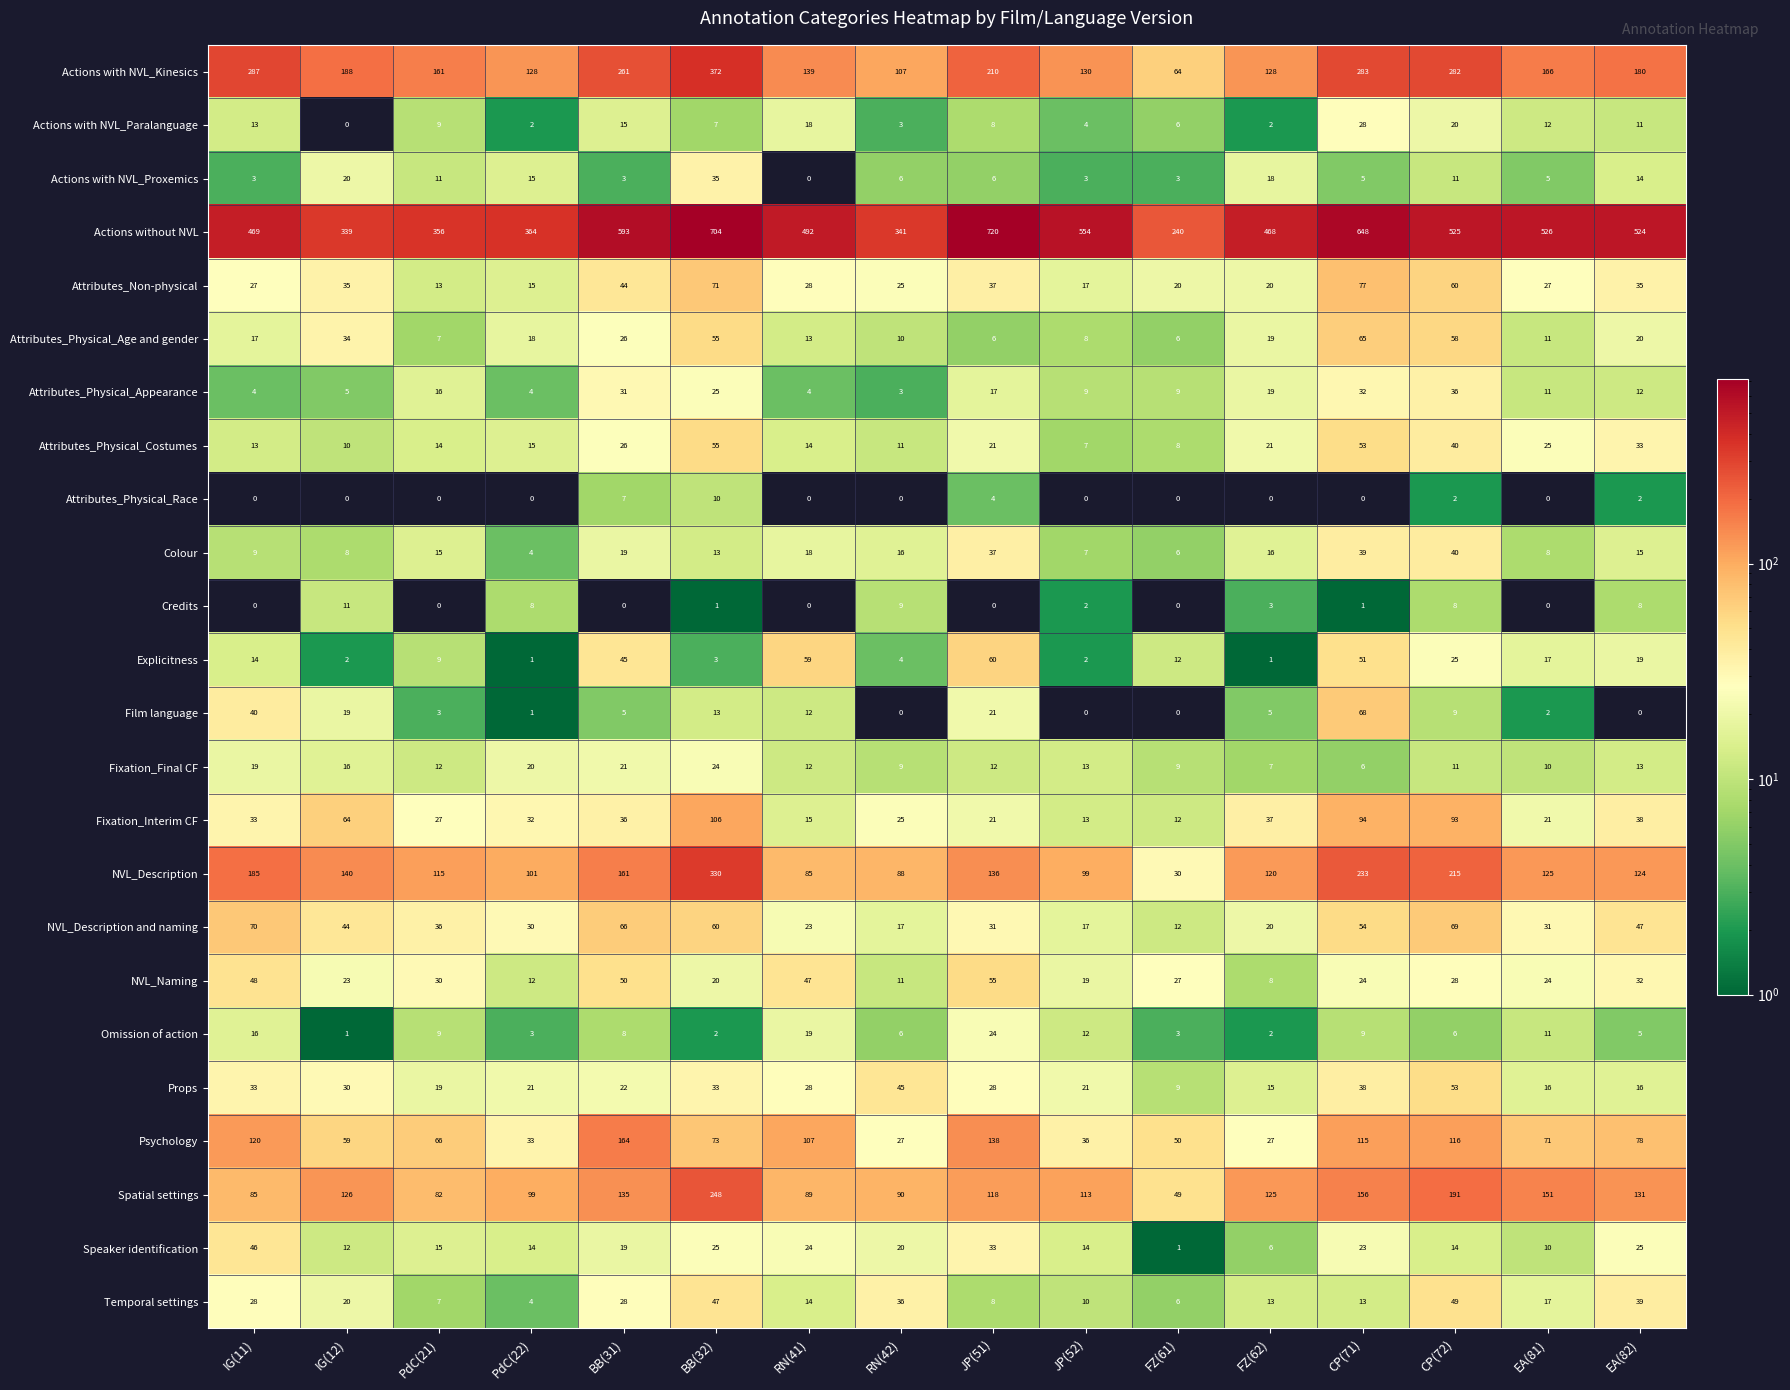

At which category is the sum across all series the highest?

BB(32)